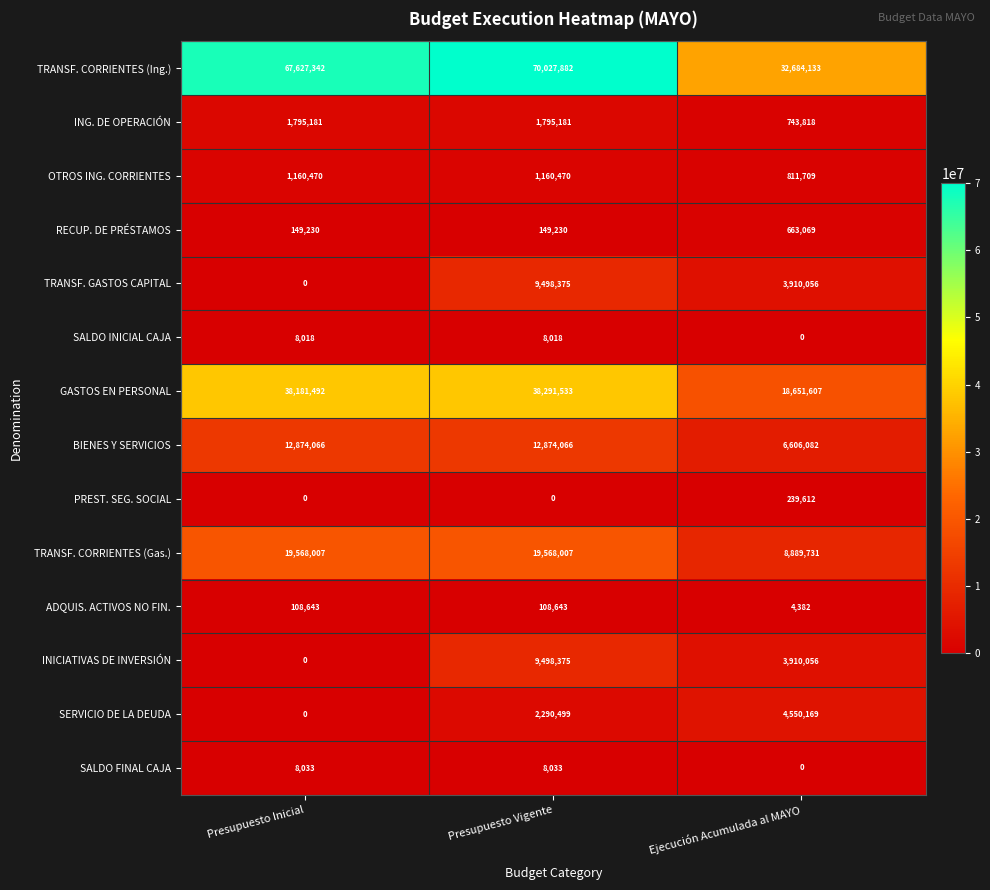

Which category has the highest value across all series?

Presupuesto Vigente